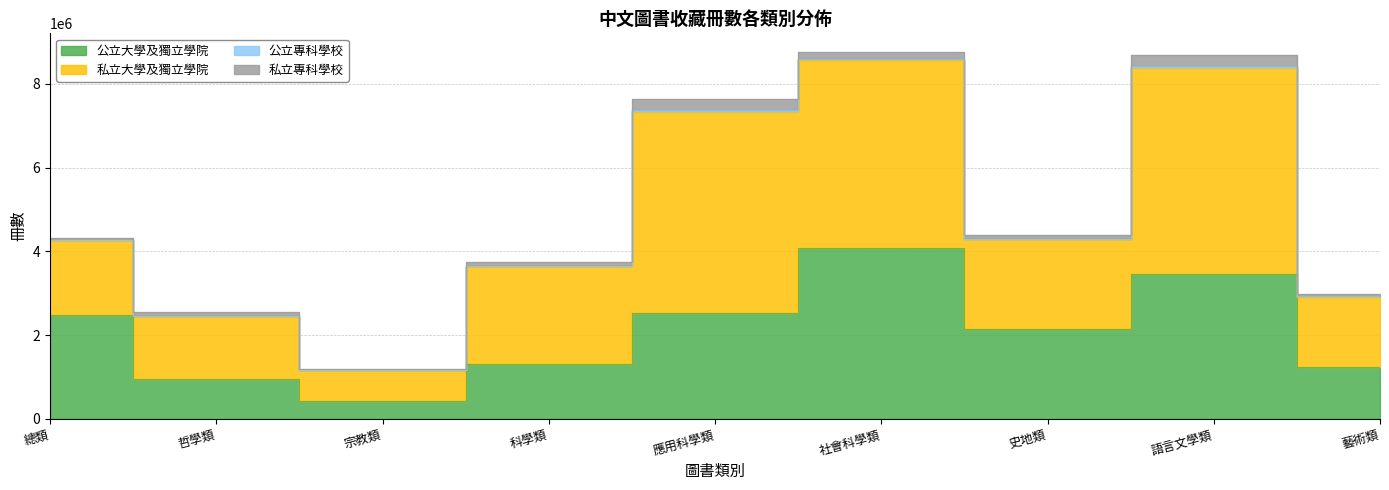

Between 社會科學類 and 史地類, which series saw the biggest shift?

私立大學及獨立學院